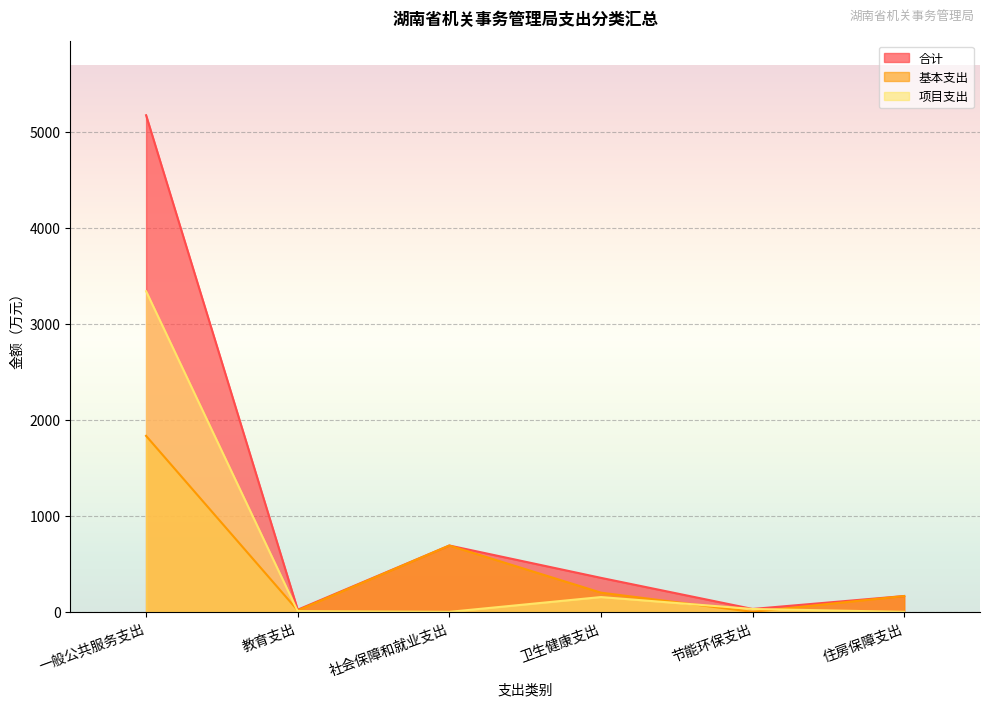

What is the value of the 项目支出 point at the 2nd from the left?

7.3